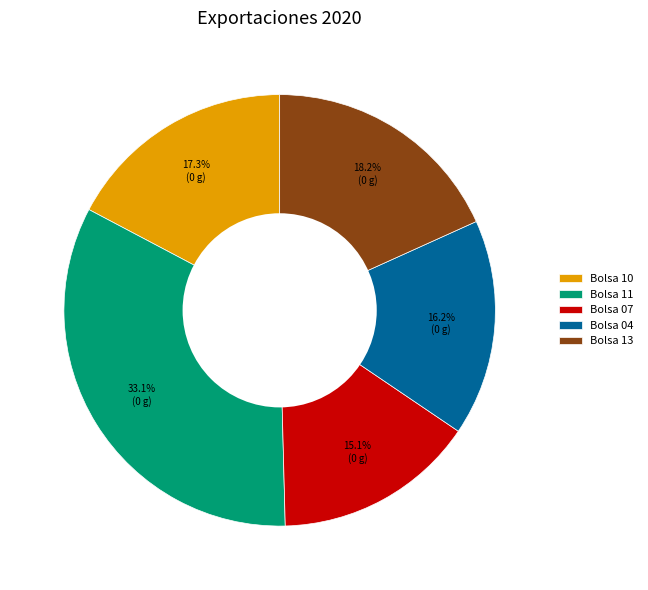

Which slice is the smallest?

Bolsa 07